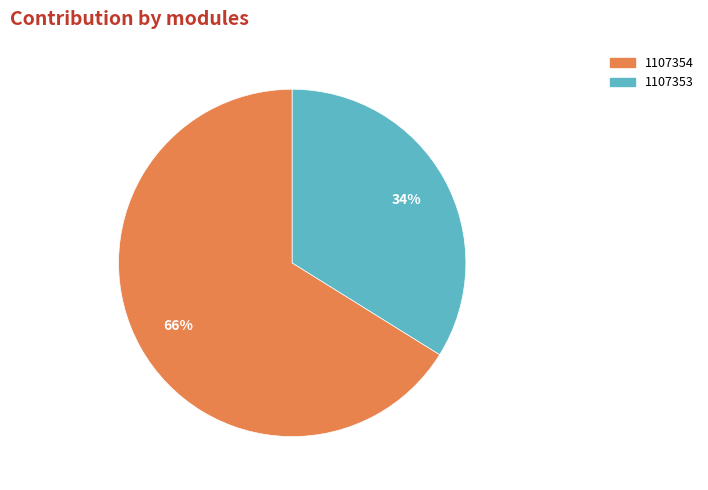

To the nearest percent, what portion does 1107353 represent?

34%